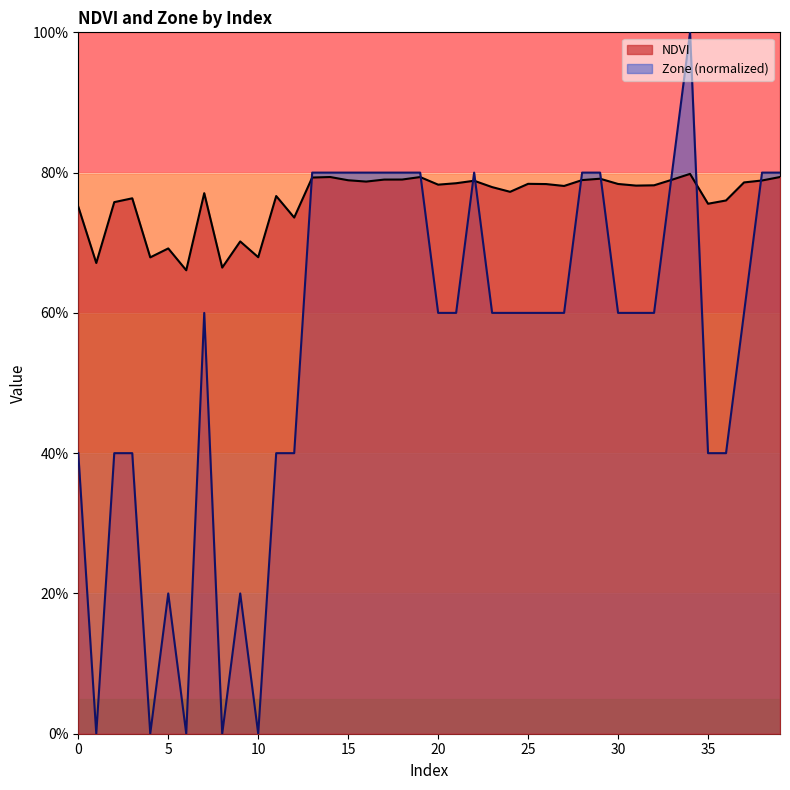

What are all the series names shown in the legend?

NDVI, Zone (normalized)